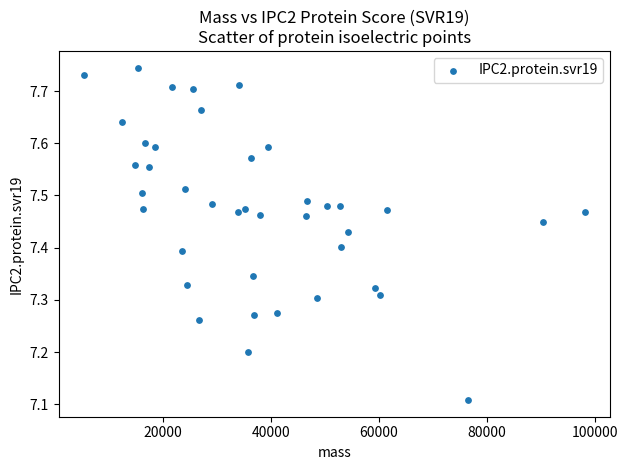

What is the range of X values (max minus min)?

92713.9